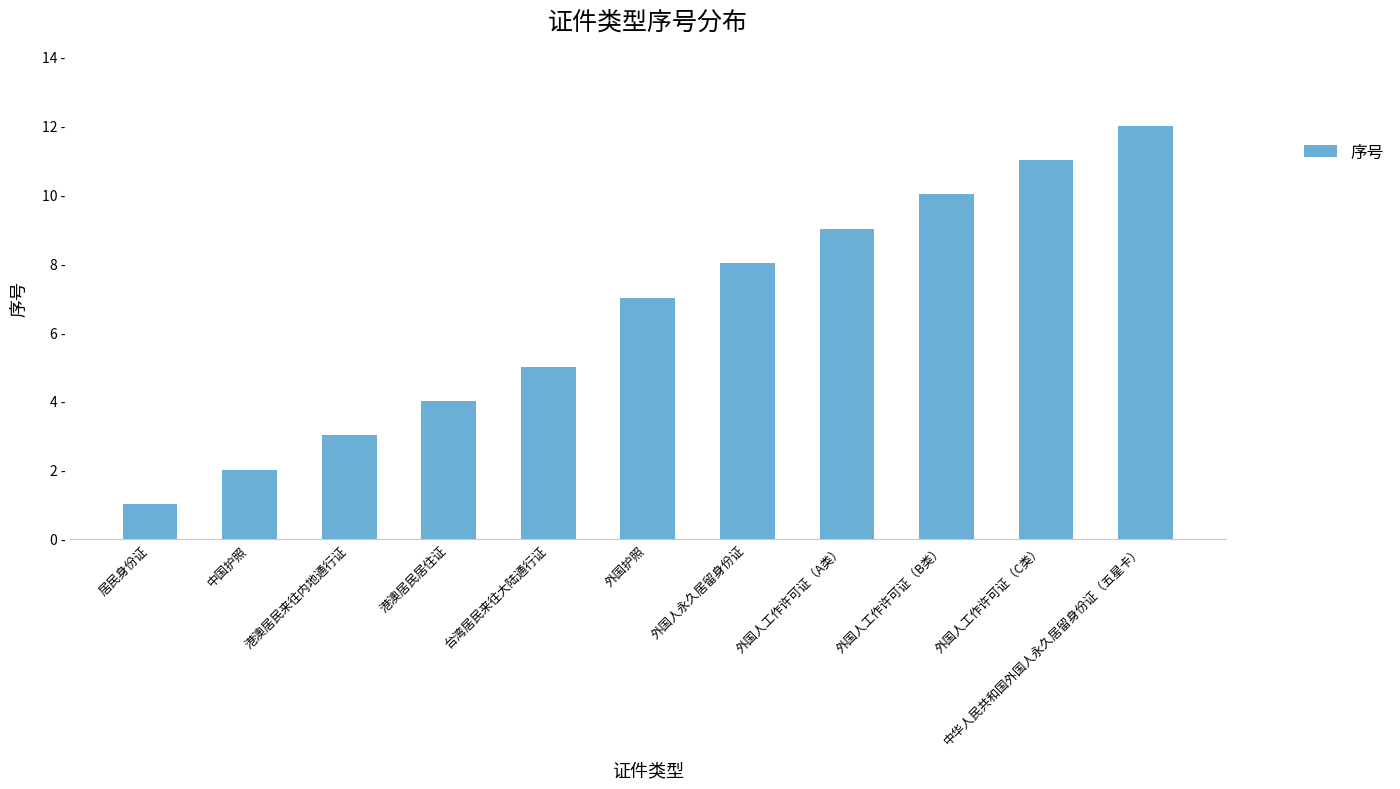

What is the average value?

7